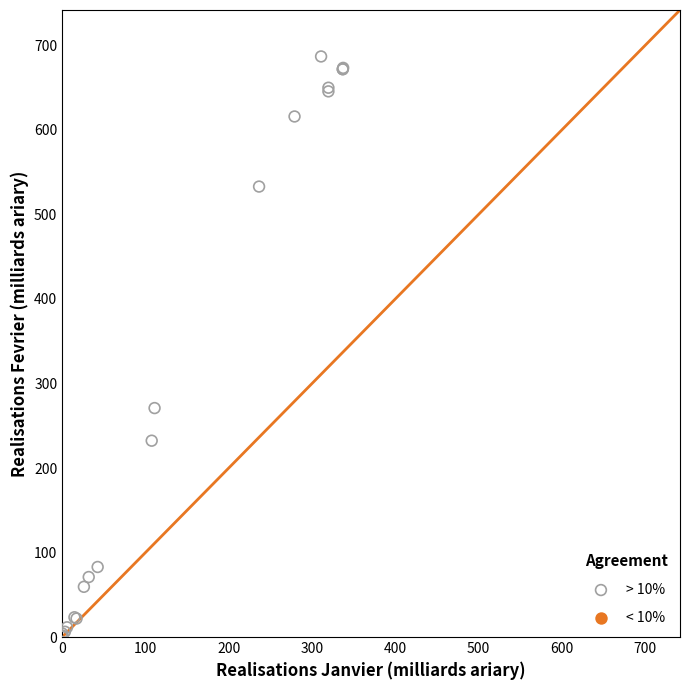

What Y value in the scatter plot is closest to 343?

270.9